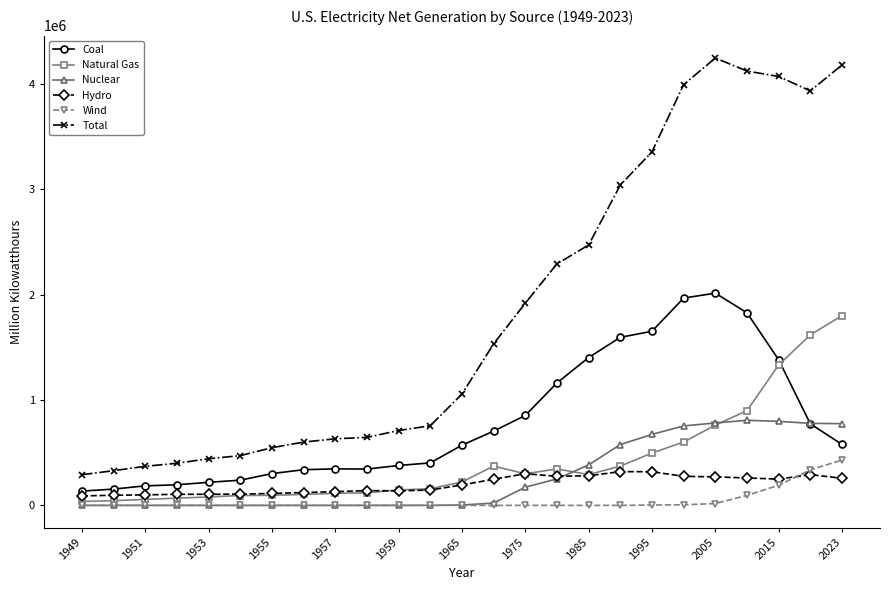

True or false: Total and Nuclear intersect in this chart.

False